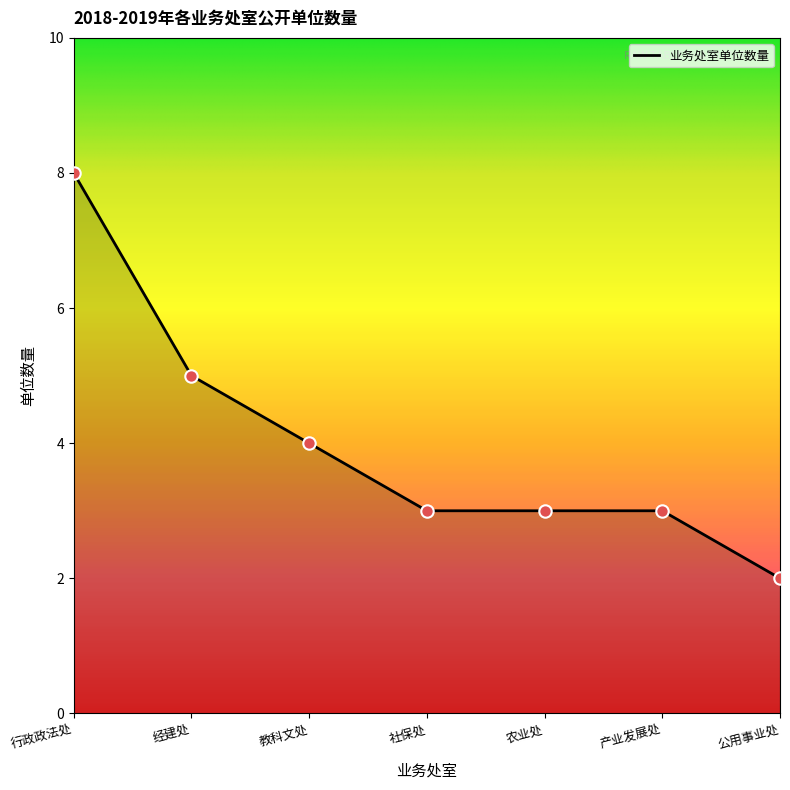

Between 公用事业处 and 社保处, which is larger?

社保处